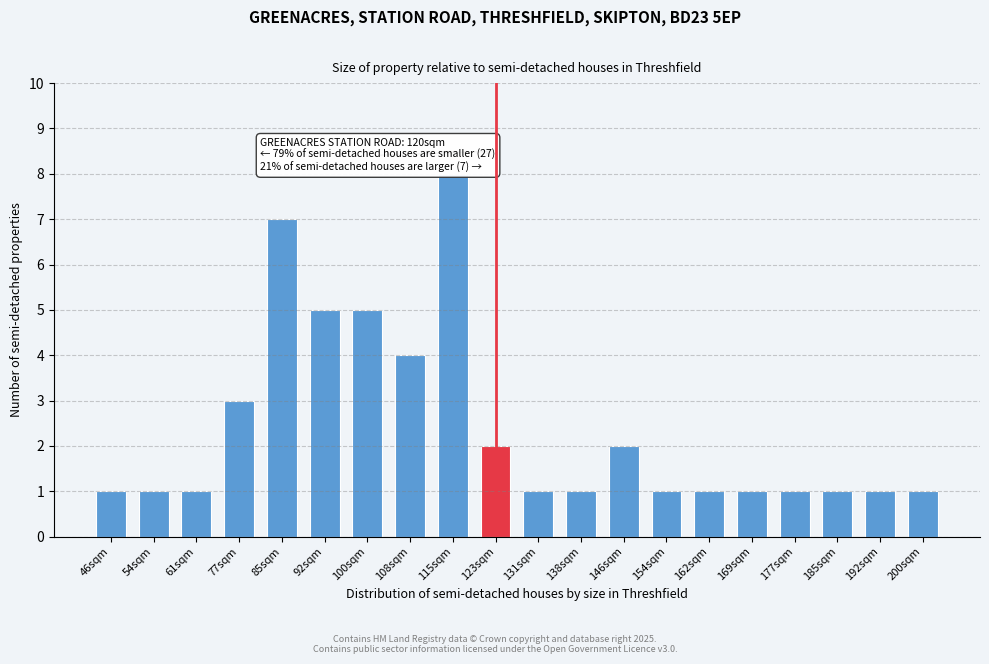

Reading left to right, what are all the values shown in this chart?

46sqm=1	54sqm=1	61sqm=1	77sqm=3	85sqm=7	92sqm=5	100sqm=5	108sqm=4	115sqm=8	123sqm=2	131sqm=1	138sqm=1	146sqm=2	154sqm=1	162sqm=1	169sqm=1	177sqm=1	185sqm=1	192sqm=1	200sqm=1